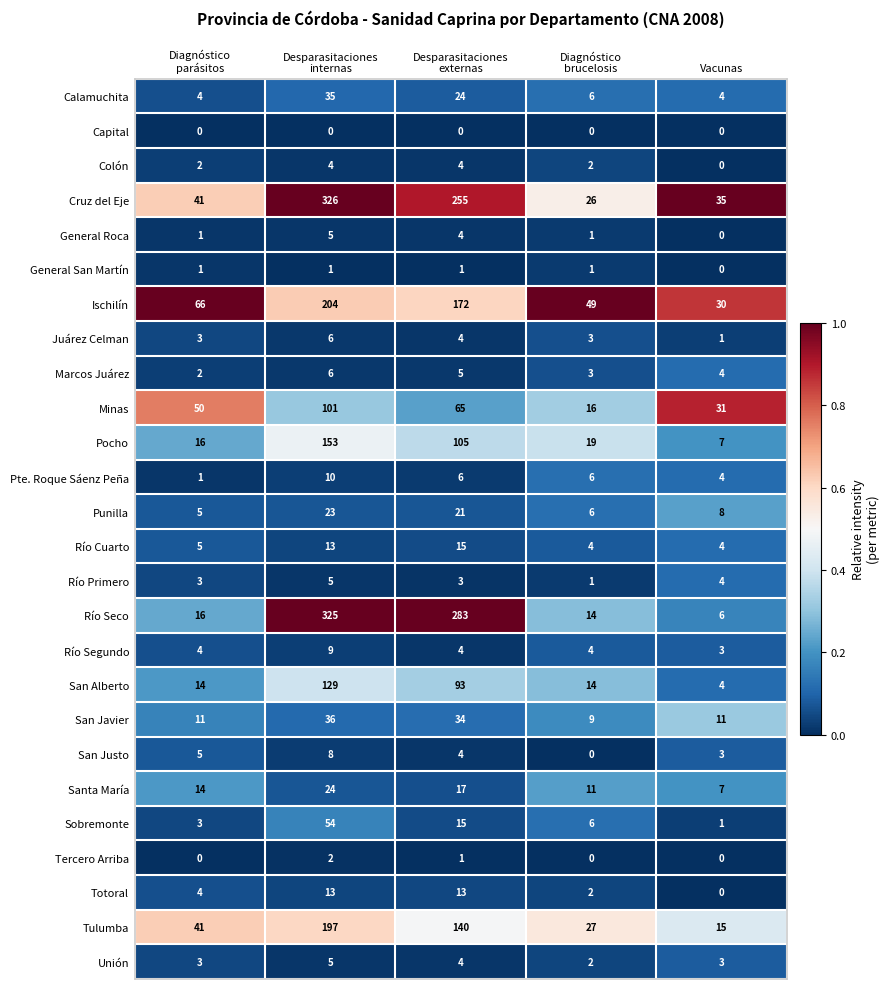

What is the difference between the highest and lowest values at Diagnóstico
brucelosis?

49